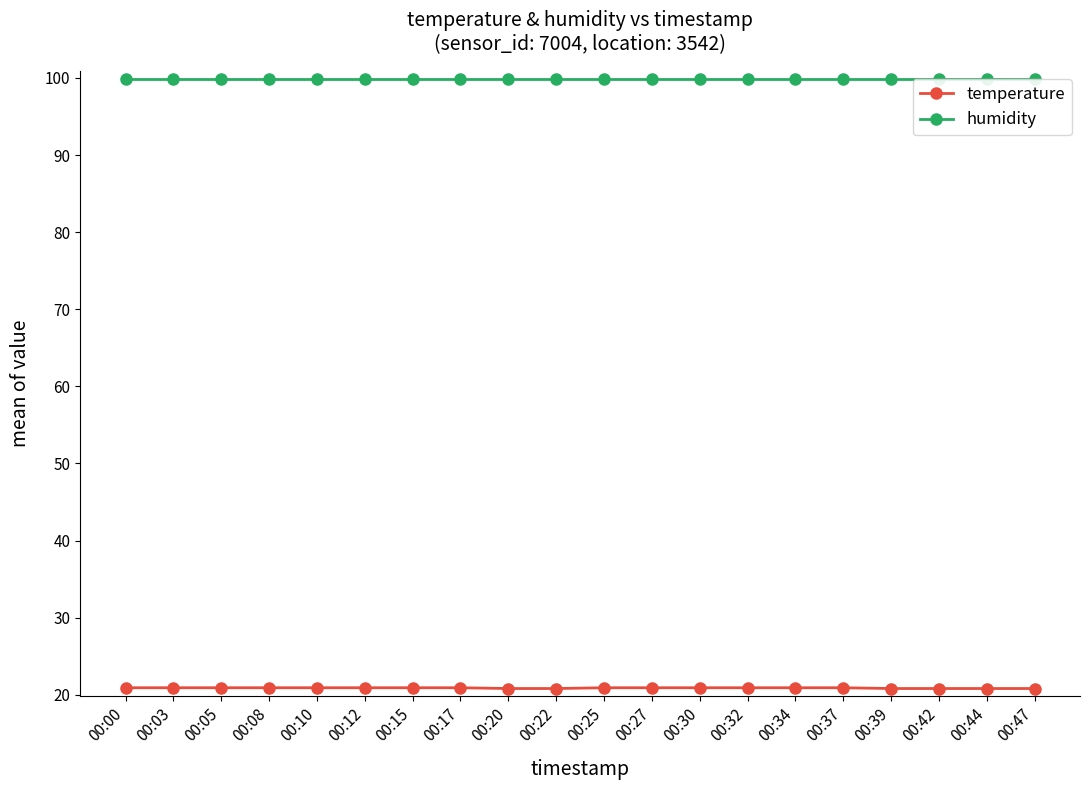

How many categories are shown in the chart?

20